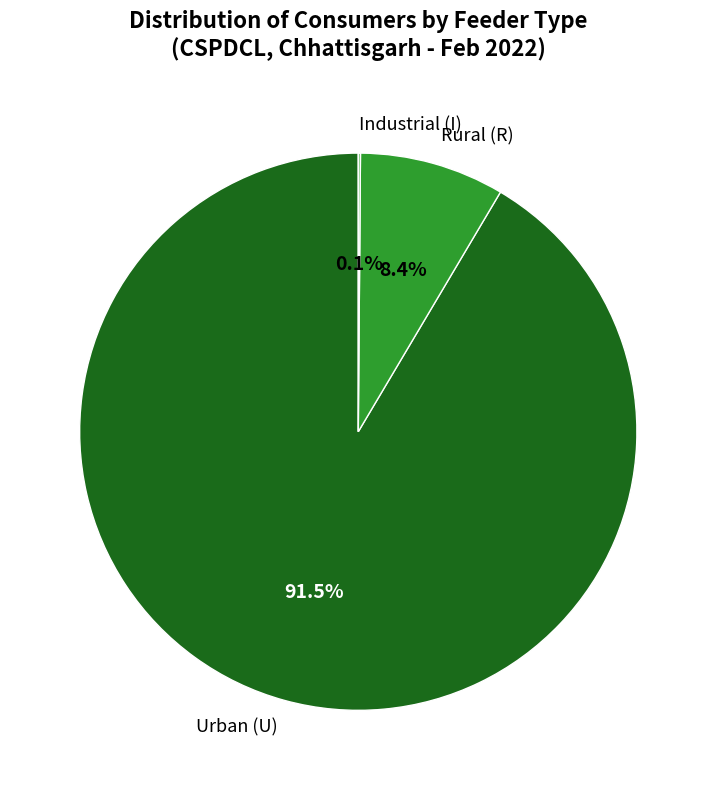

What is the largest slice in the pie chart?

Urban (U)